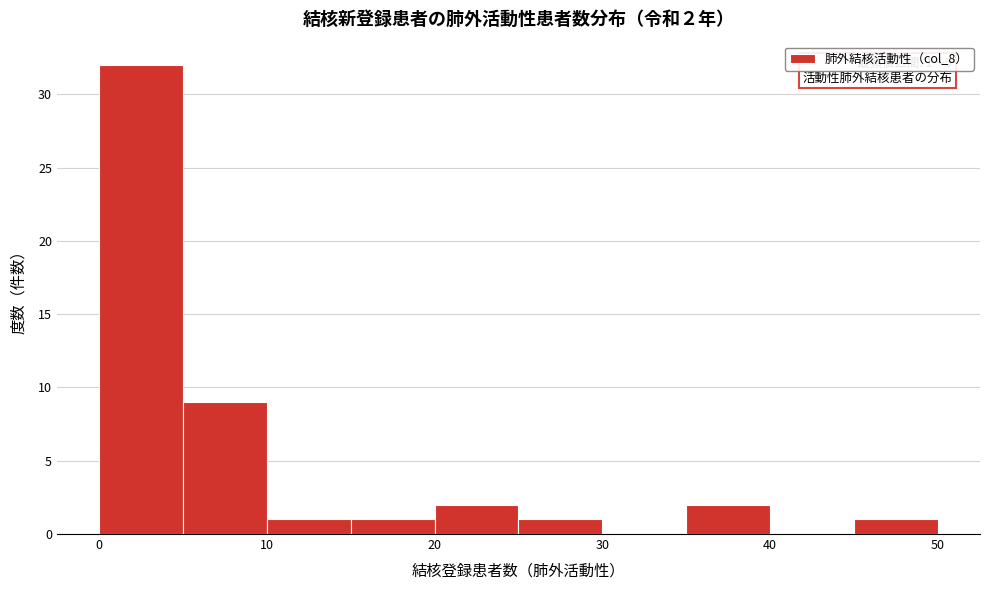

Which range on the x-axis has the tallest bar?

0 to 5